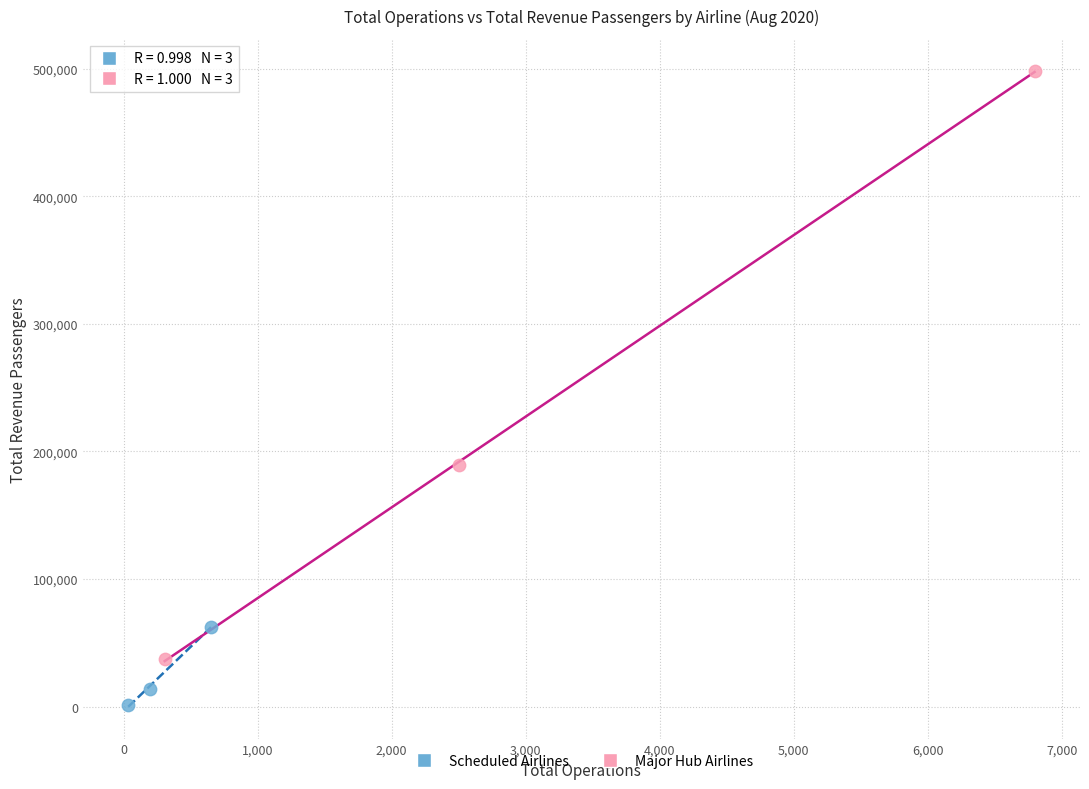

Which series has the widest spread of Y values?

Major Hub Airlines